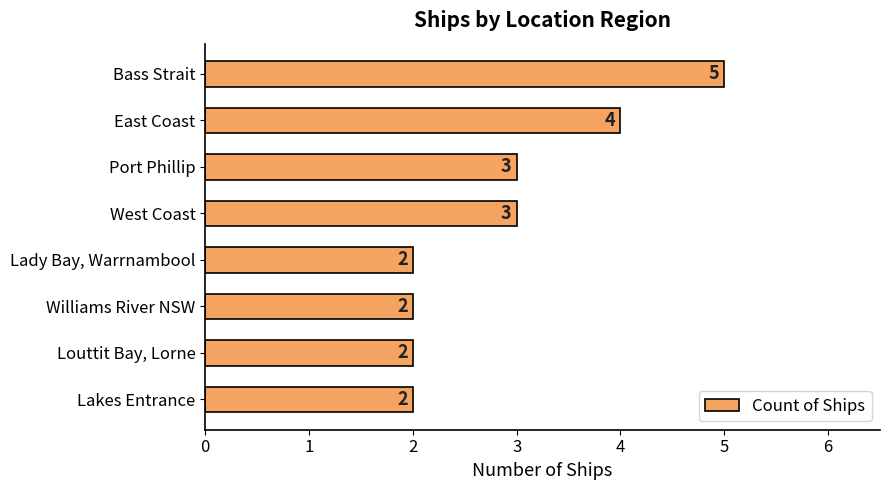

Approximately how many times larger is the value at Lady Bay, Warrnambool compared to Bass Strait?

0.4